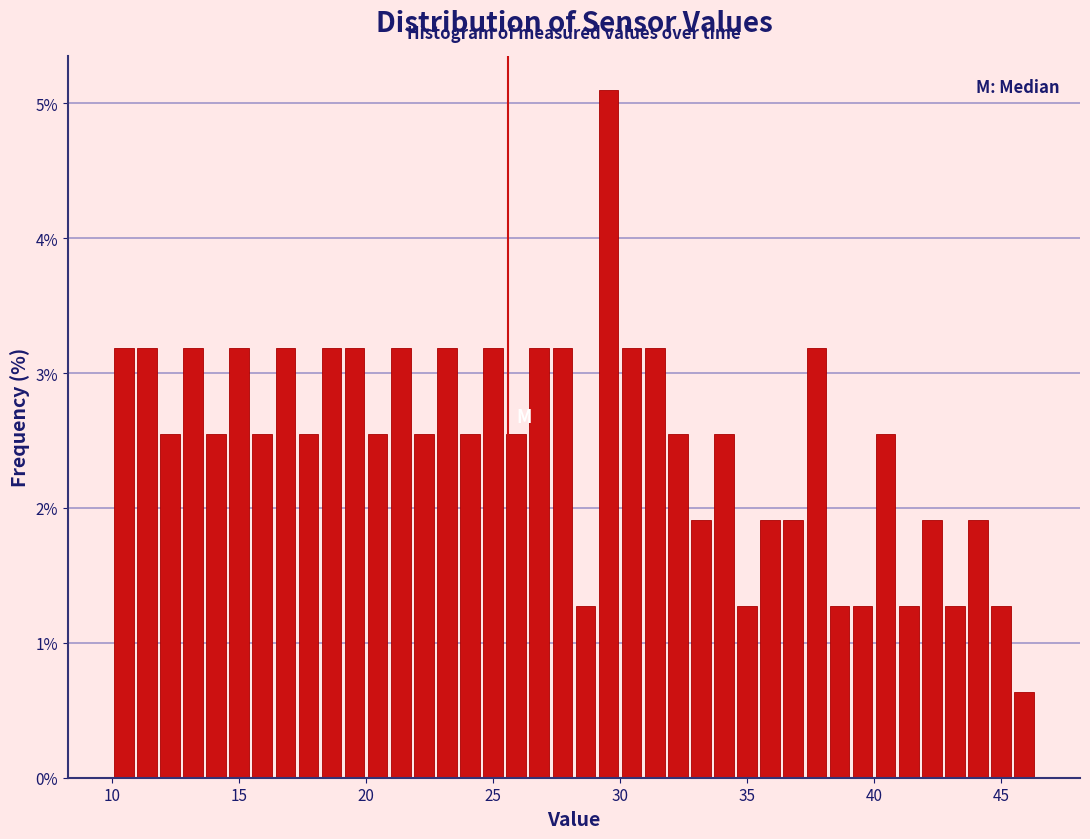

Read against the x-axis, roughly where is the centre of the tallest bar?

29.5